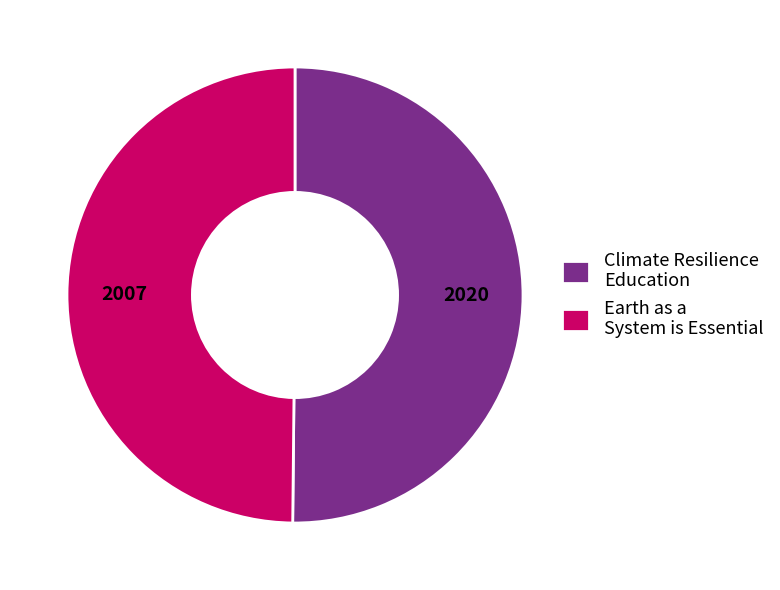

What is the ratio of the value at Earth as a System is Essential to the value at Climate Resilience Education?

1.0